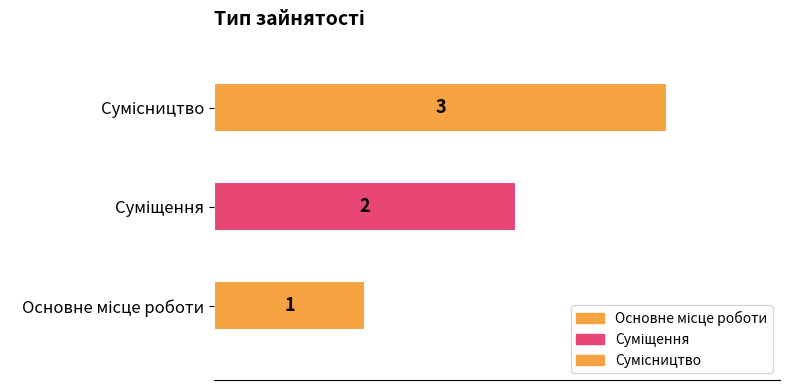

Is it true that the value at Сумісництво is 3?

True